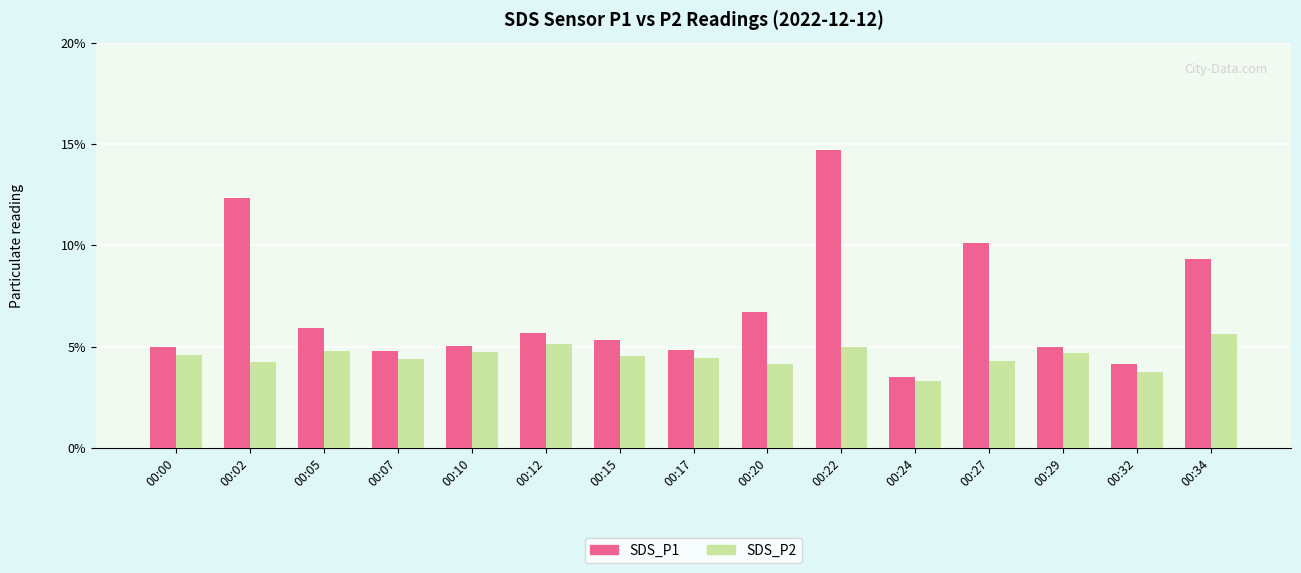

List the series in order of their overall mean, highest first.

SDS_P1, SDS_P2